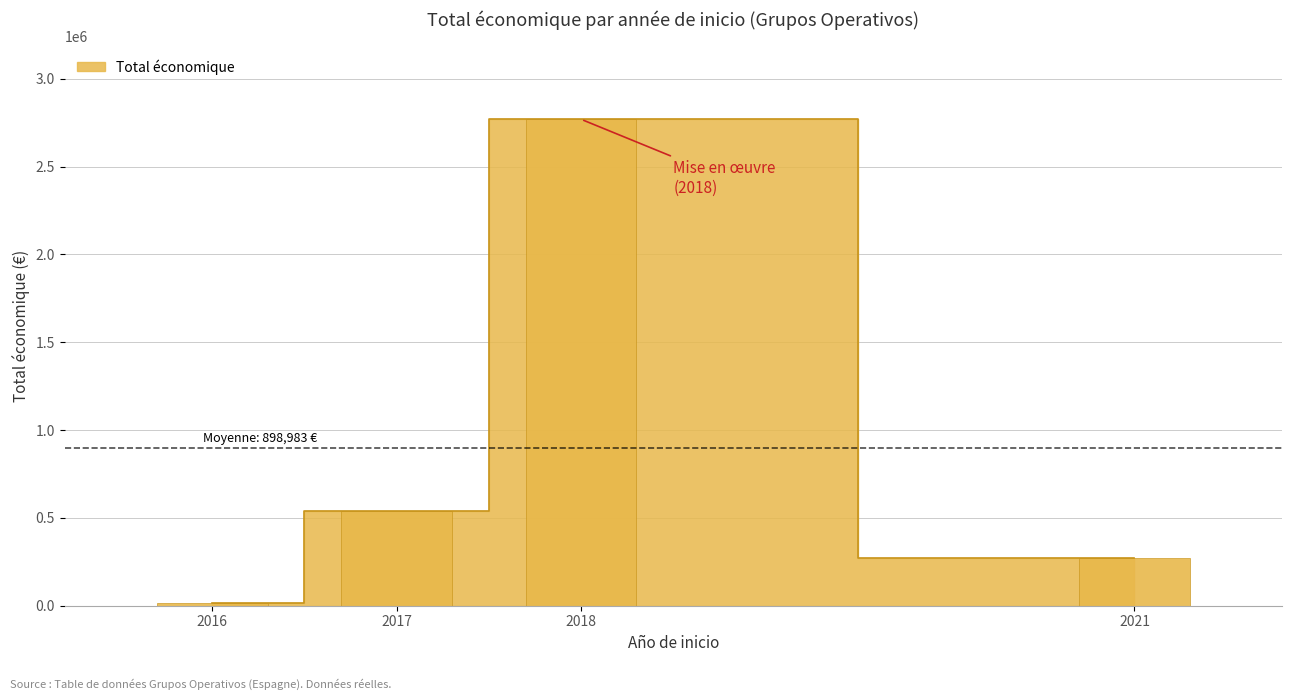

Where is the data nearest to the value 1387079?

2017